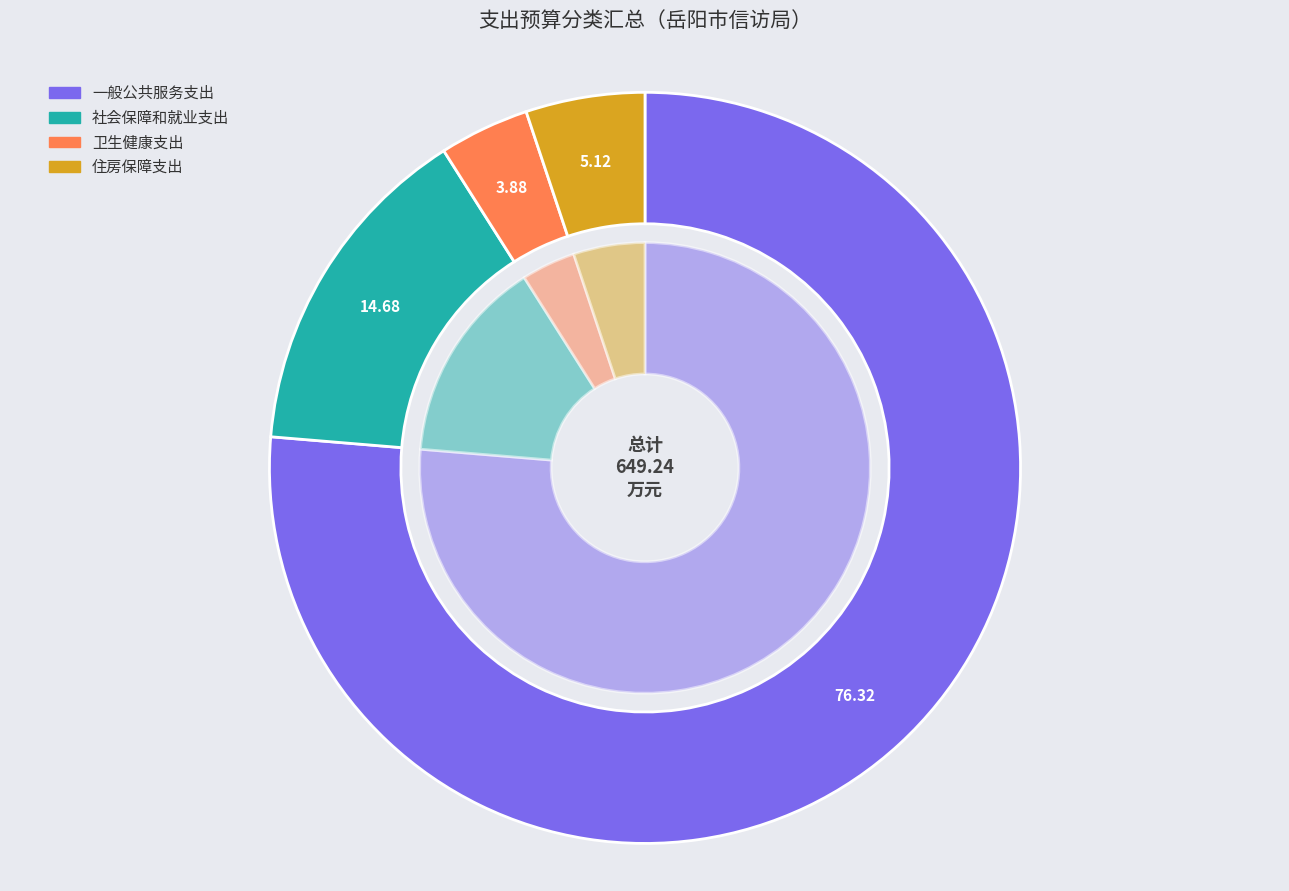

How many segments does this pie chart have?

4